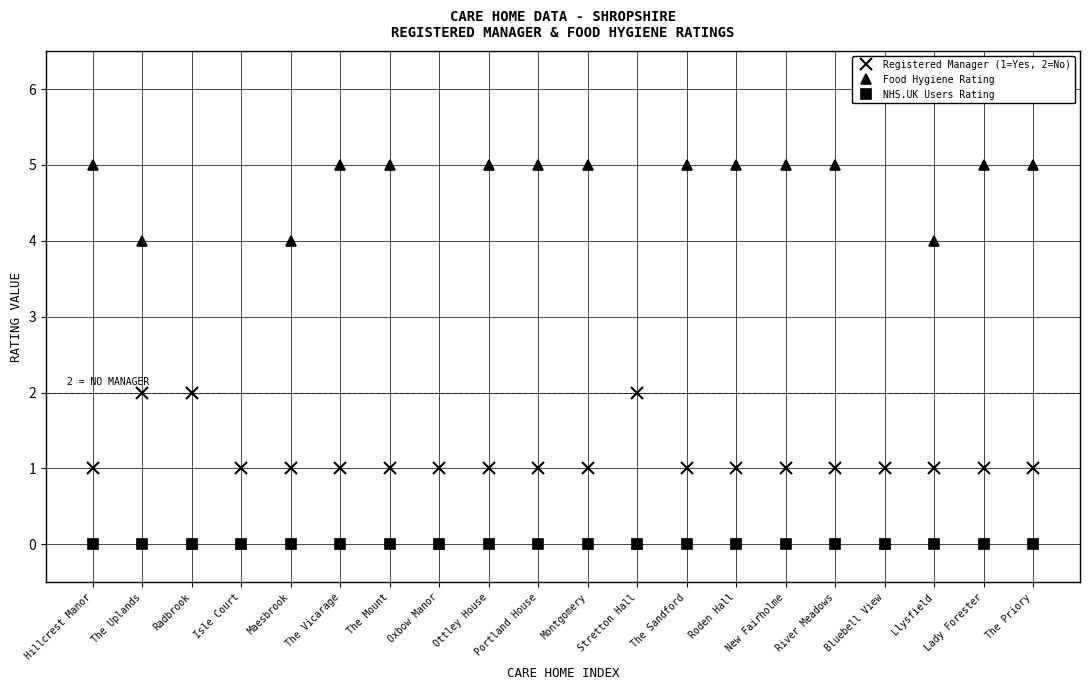

True or false: Registered Manager (1=Yes, 2=No) and NHS.UK Users Rating intersect in this chart.

False